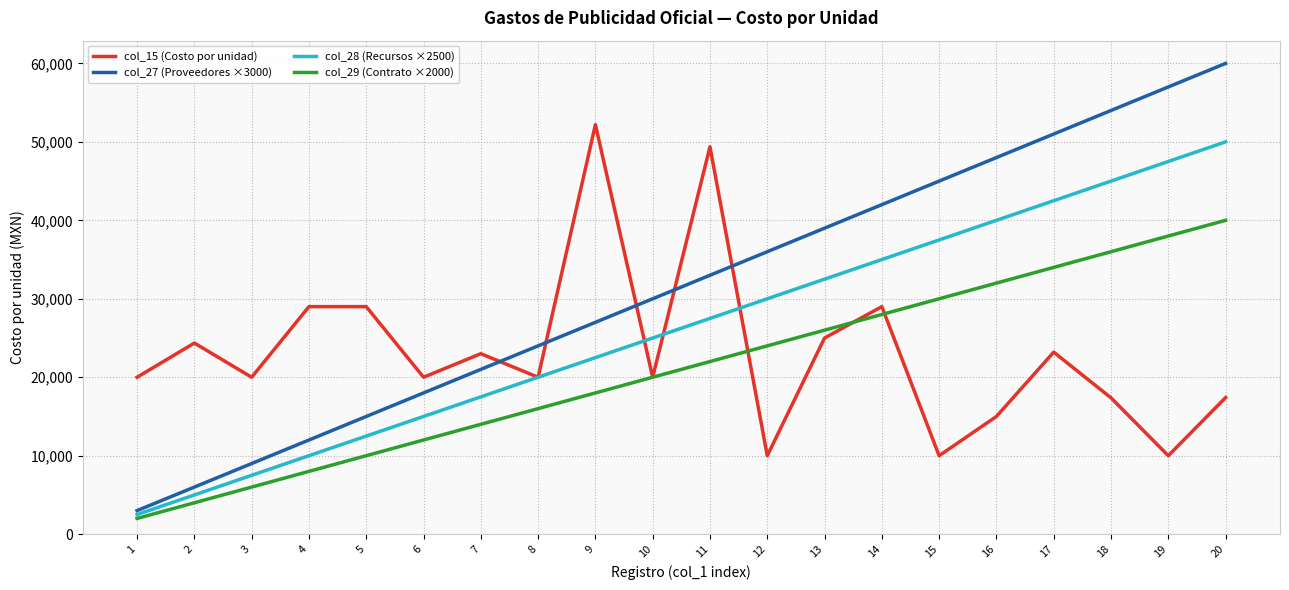

Which series changed the most between 11 and 18?

col_15 (Costo por unidad)